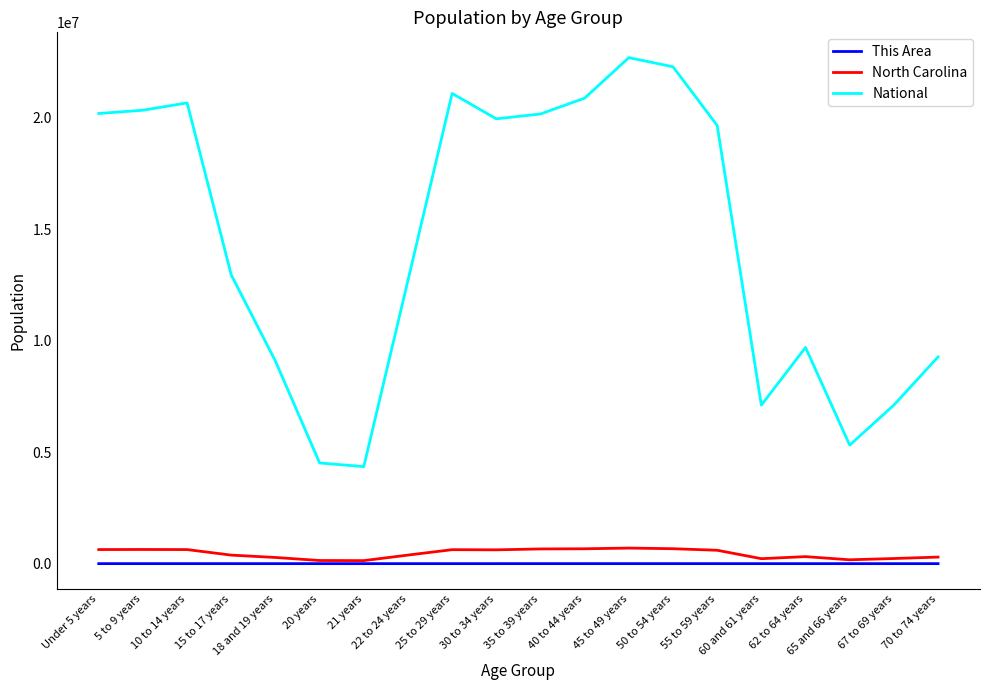

What are all the series names shown in the legend?

This Area, North Carolina, National